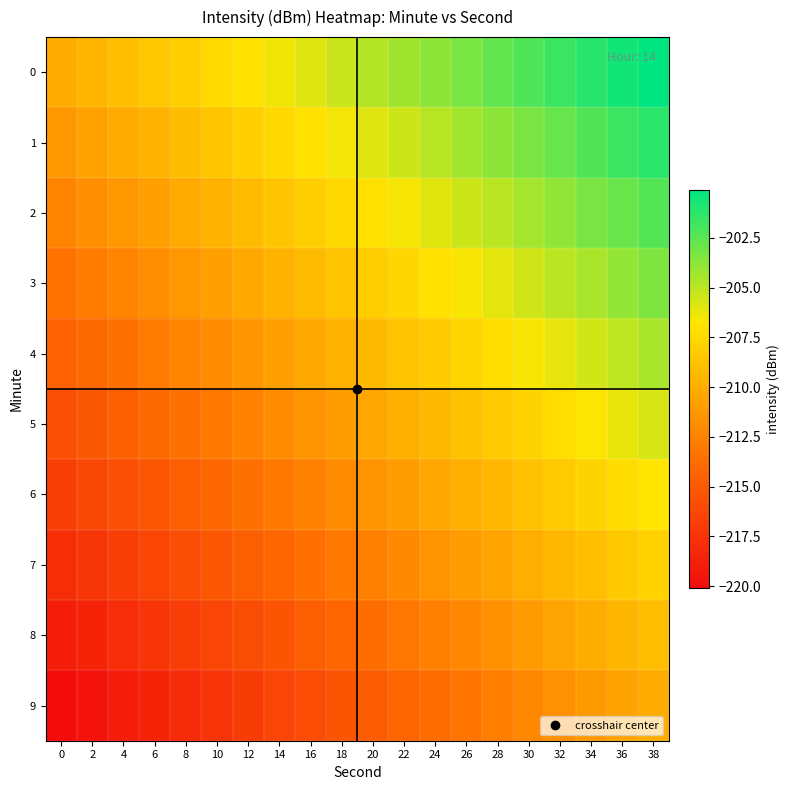

How many distinct data groups are displayed?

10